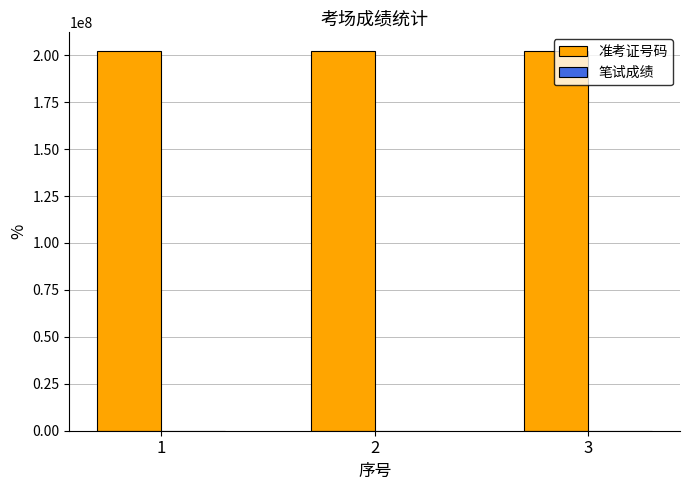

True or false: 准考证号码 has a value of 292765614 at 2.

False